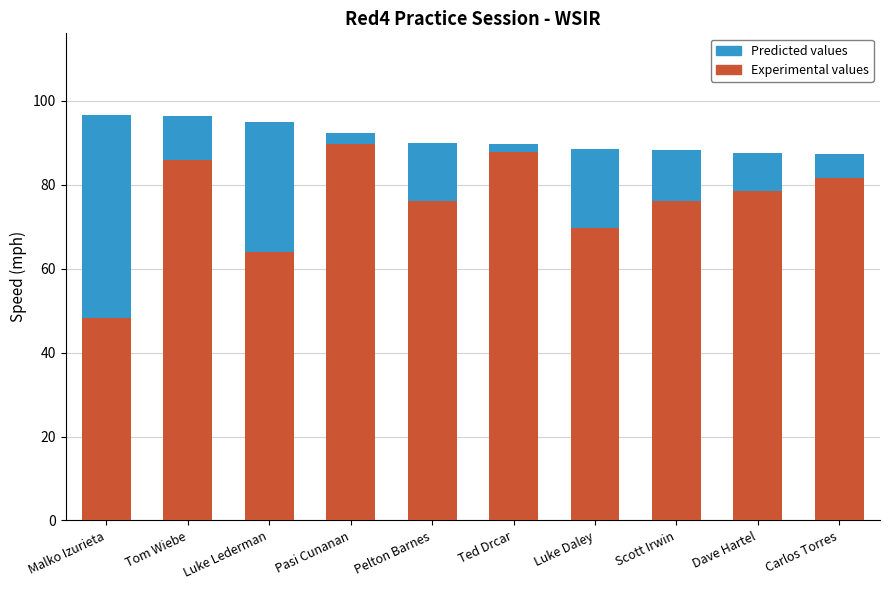

At which label does Experimental values reach its minimum?

Malko Izurieta